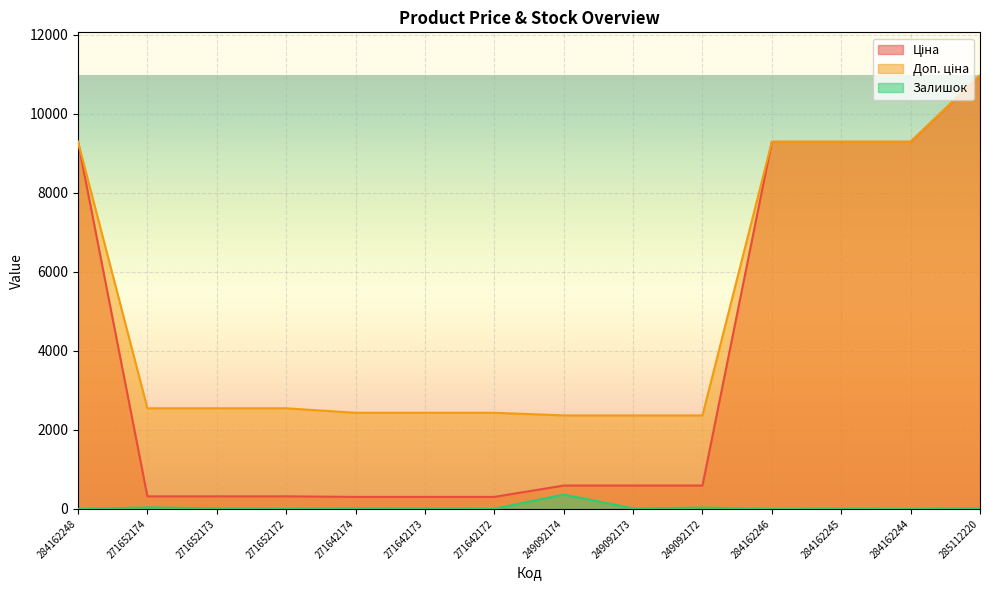

What are all the series names shown in the legend?

Ціна, Доп. ціна, Залишок